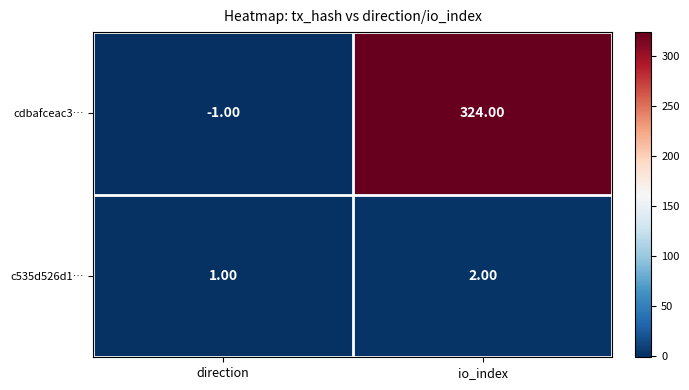

What is the average value of the cdbafceac3… series?

162